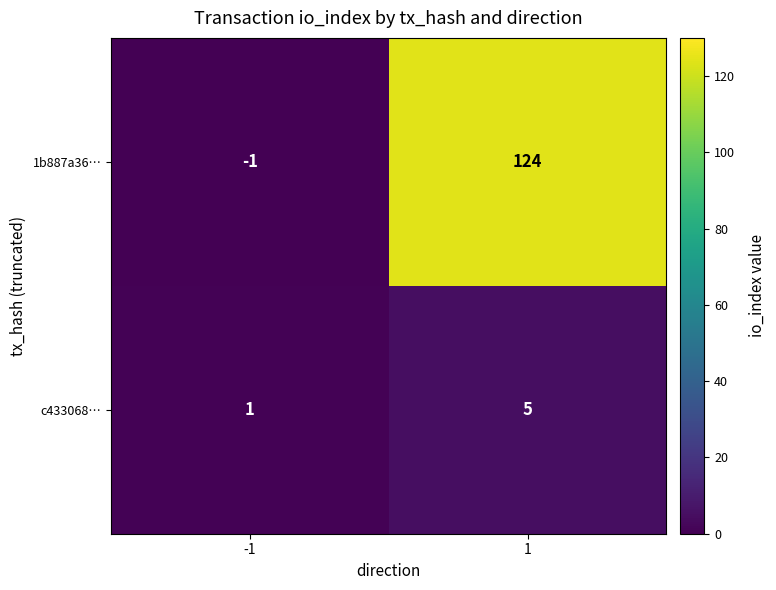

Rank the series at -1 from lowest to highest value.

1b887a36…, c433068…